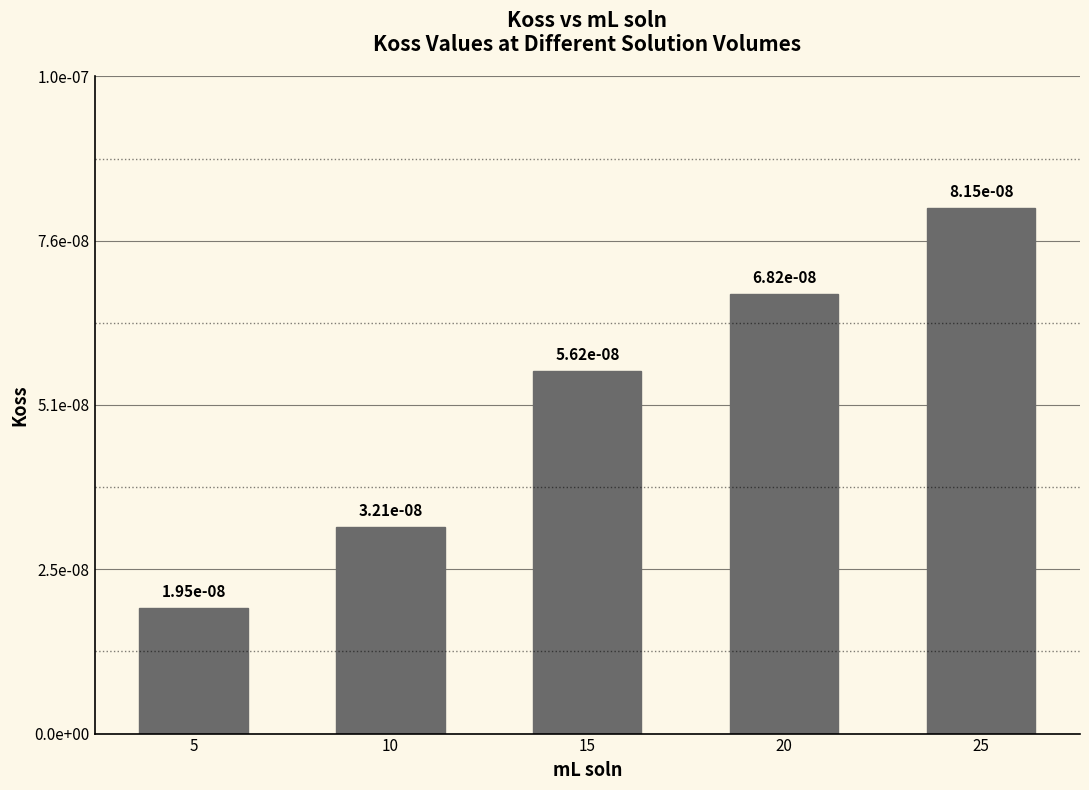

Is it true that the value at 5 is 0.0?

False